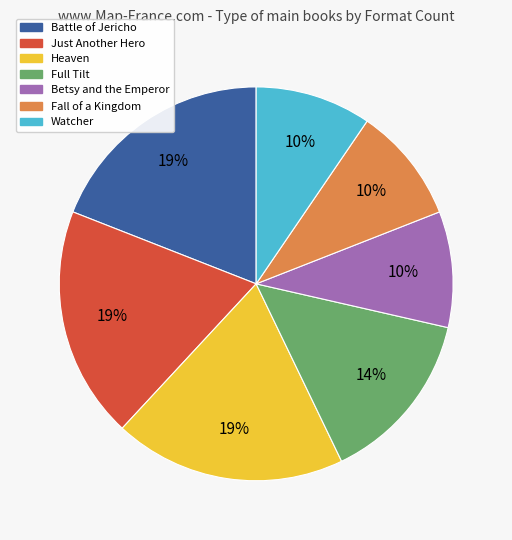

Combined, do Full Tilt and Watcher account for over 50%?

No